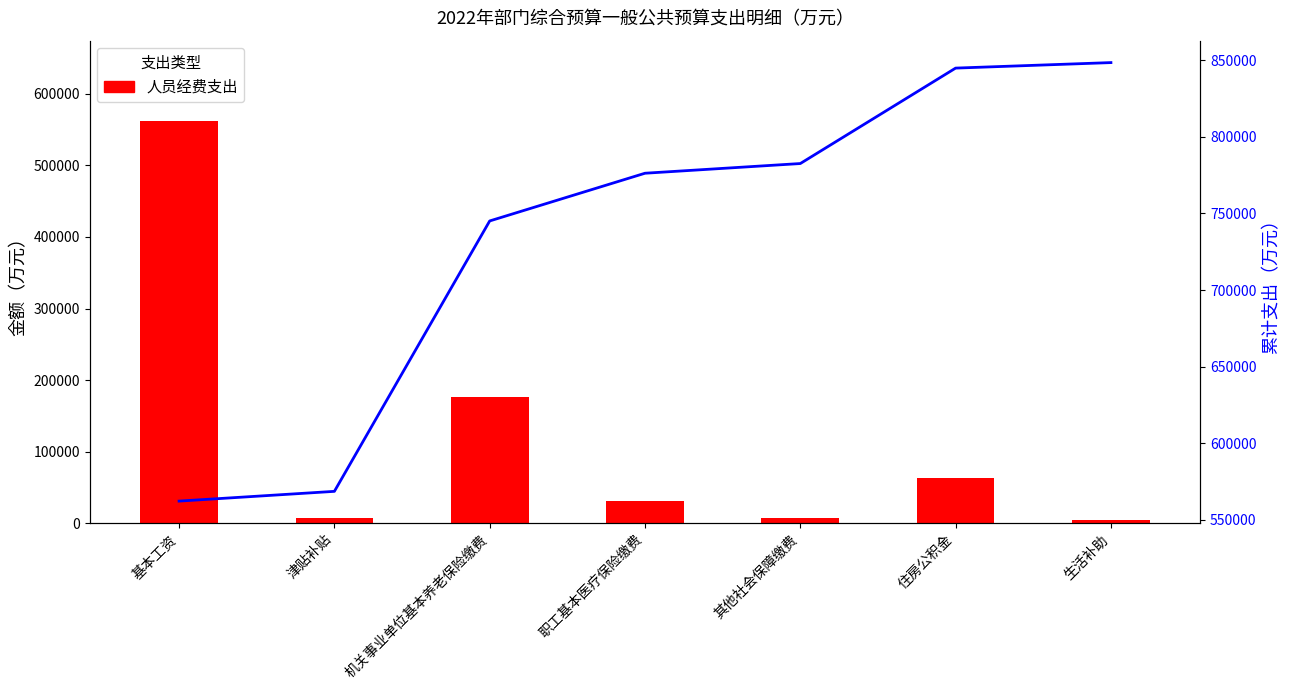

What position from the right is 津贴补贴?

6